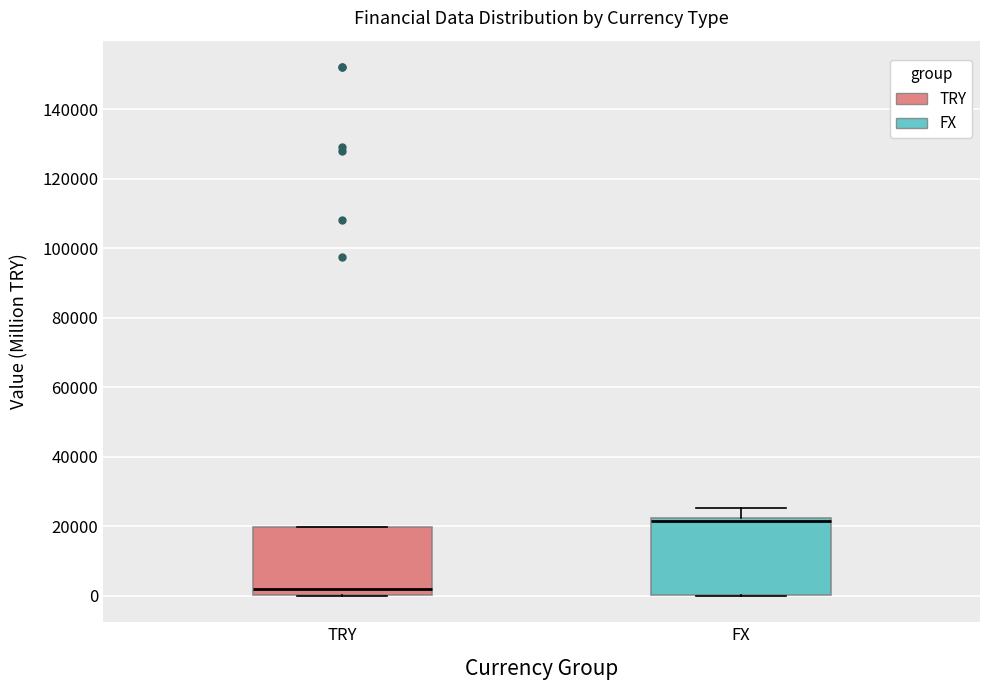

Reading left to right, transcribe this box plot: for each box, give where its median line is, the range the box spans, and where its two whiskers end, as read against the y-axis. The values are not printed on the chart, so give them approximately, as read against the axis.

TRY: median 2000, box 0 to 20000, whiskers 0 to 20000
FX: median 22000 (just below the box's upper edge), box 0 to 22000, whiskers 0 to 26000